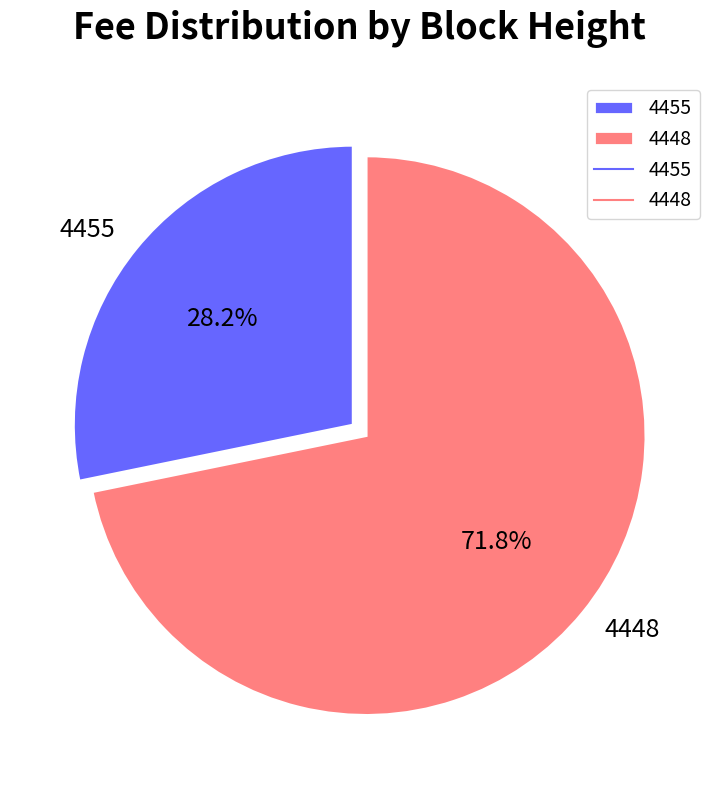

Count the number of slices in the pie.

2